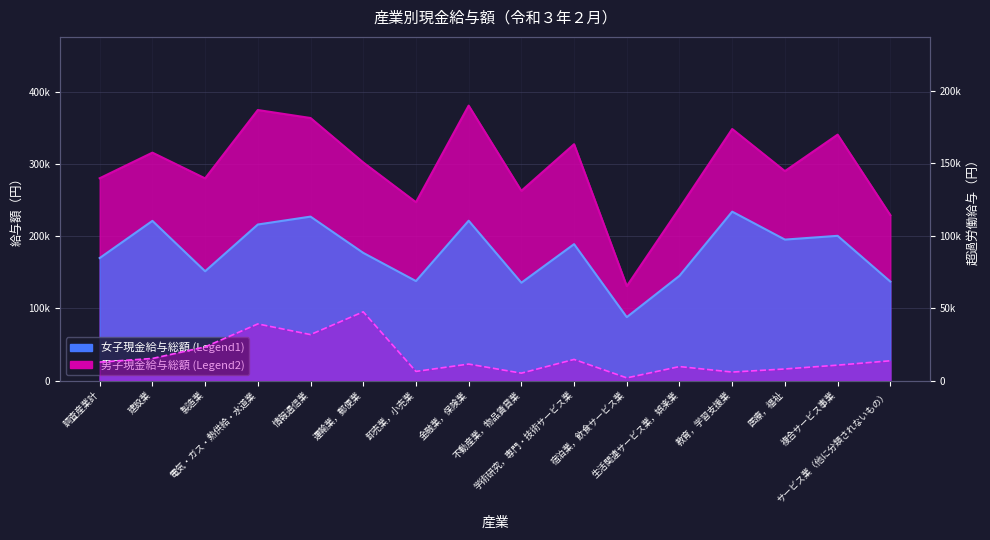

Reading right to left, extract all data points from this chart.

女子現金給与総額: サービス業（他に分類されないもの）=137029	複合サービス事業=200369	医療，福祉=195168	教育，学習支援業=233860	生活関連サービス業，娯楽業=145047	宿泊業，飲食サービス業=87791	学術研究，専門・技術サービス業=188851	不動産業，物品賃貸業=135423	金融業，保険業=221291	卸売業，小売業=137738	運輸業，郵便業=176771	情報通信業=226959	電気・ガス・熱供給・水道業=216032	製造業=151318	建設業=221082	調査産業計=169615
男子現金給与総額: サービス業（他に分類されないもの）=229019	複合サービス事業=340469	医療，福祉=289950	教育，学習支援業=348266	生活関連サービス業，娯楽業=238640	宿泊業，飲食サービス業=130701	学術研究，専門・技術サービス業=327188	不動産業，物品賃貸業=262645	金融業，保険業=380632	卸売業，小売業=246905	運輸業，郵便業=301935	情報通信業=363497	電気・ガス・熱供給・水道業=374534	製造業=279905	建設業=315536	調査産業計=280093
超過労働給与: サービス業（他に分類されないもの）=13657	複合サービス事業=10644	医療，福祉=8007	教育，学習支援業=5869	生活関連サービス業，娯楽業=9658	宿泊業，飲食サービス業=1838	学術研究，専門・技術サービス業=14598	不動産業，物品賃貸業=5113	金融業，保険業=11390	卸売業，小売業=6306	運輸業，郵便業=47490	情報通信業=31759	電気・ガス・熱供給・水道業=39120	製造業=23270	建設業=15255	調査産業計=12776